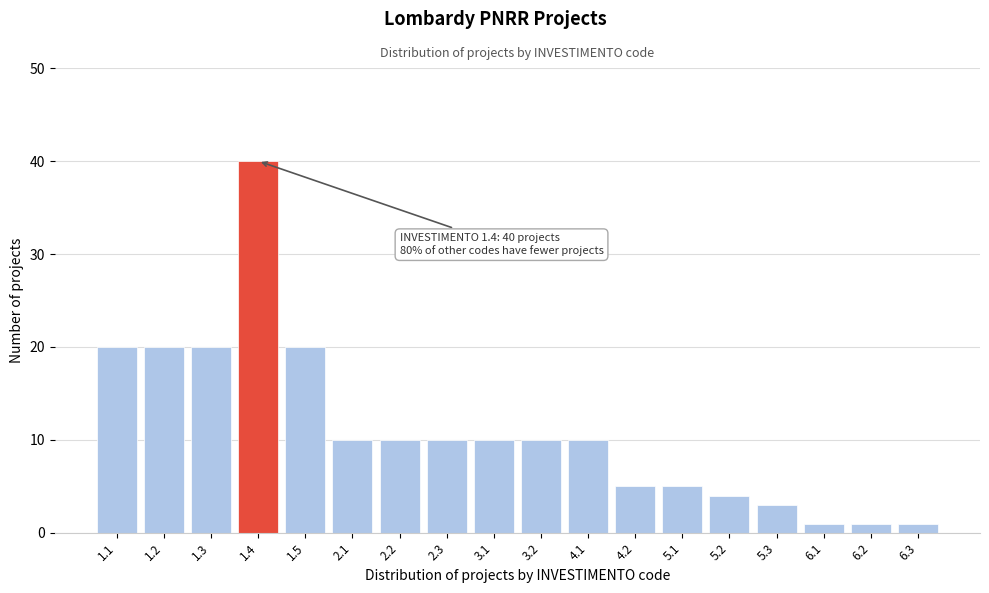

Reading left to right, transcribe all the data shown in this chart.

20	20	20	40	20	10	10	10	10	10	10	5	5	4	3	1	1	1